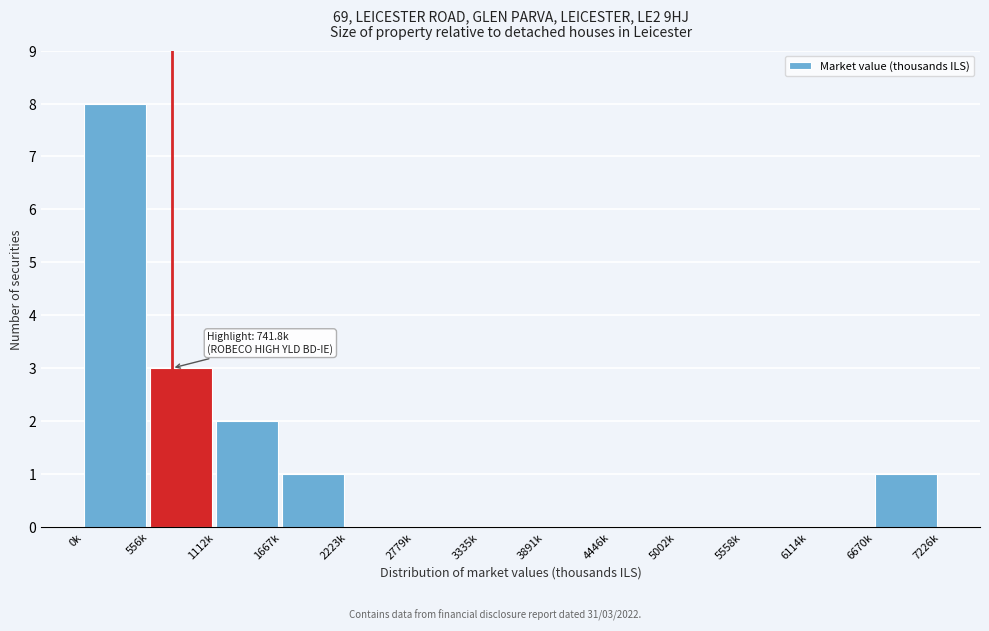

Reading left to right, what are all the values shown in this chart?

0k=8	556k=3	1112k=2	1667k=1	2223k=0	2779k=0	3335k=0	3891k=0	4446k=0	5002k=0	5558k=0	6114k=0	6670k=1